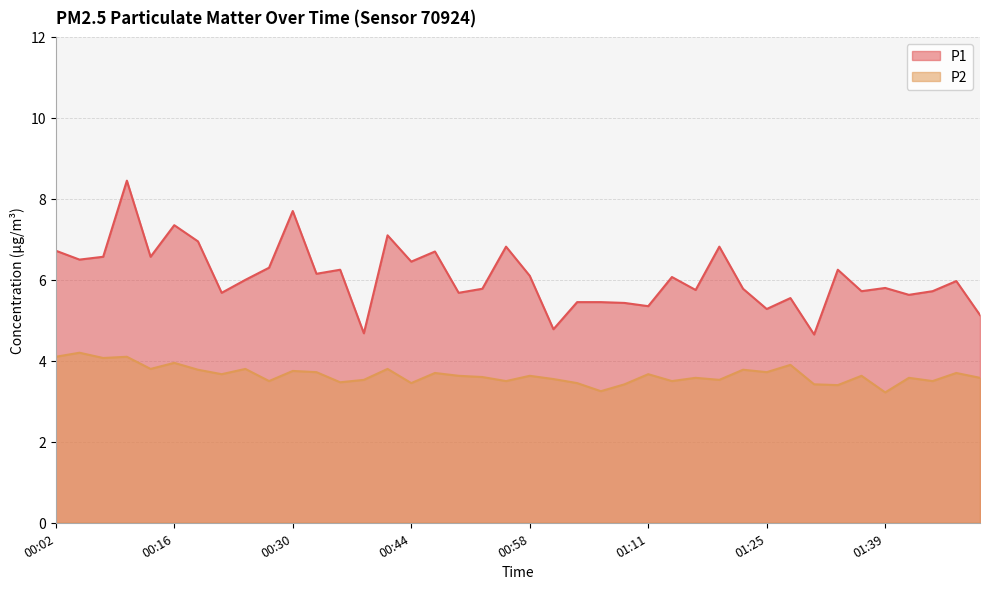

Which series has the widest spread of values?

P1